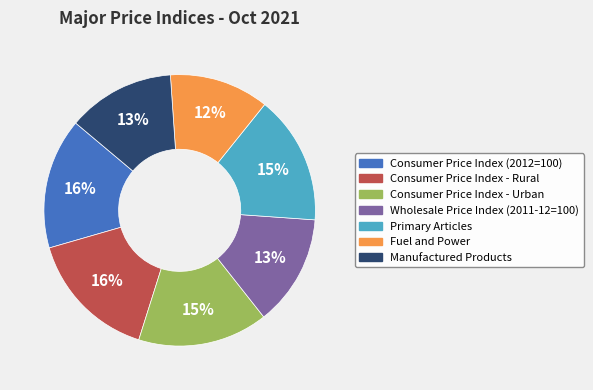

Is the sum of Manufactured Products and Primary Articles greater than half?

No